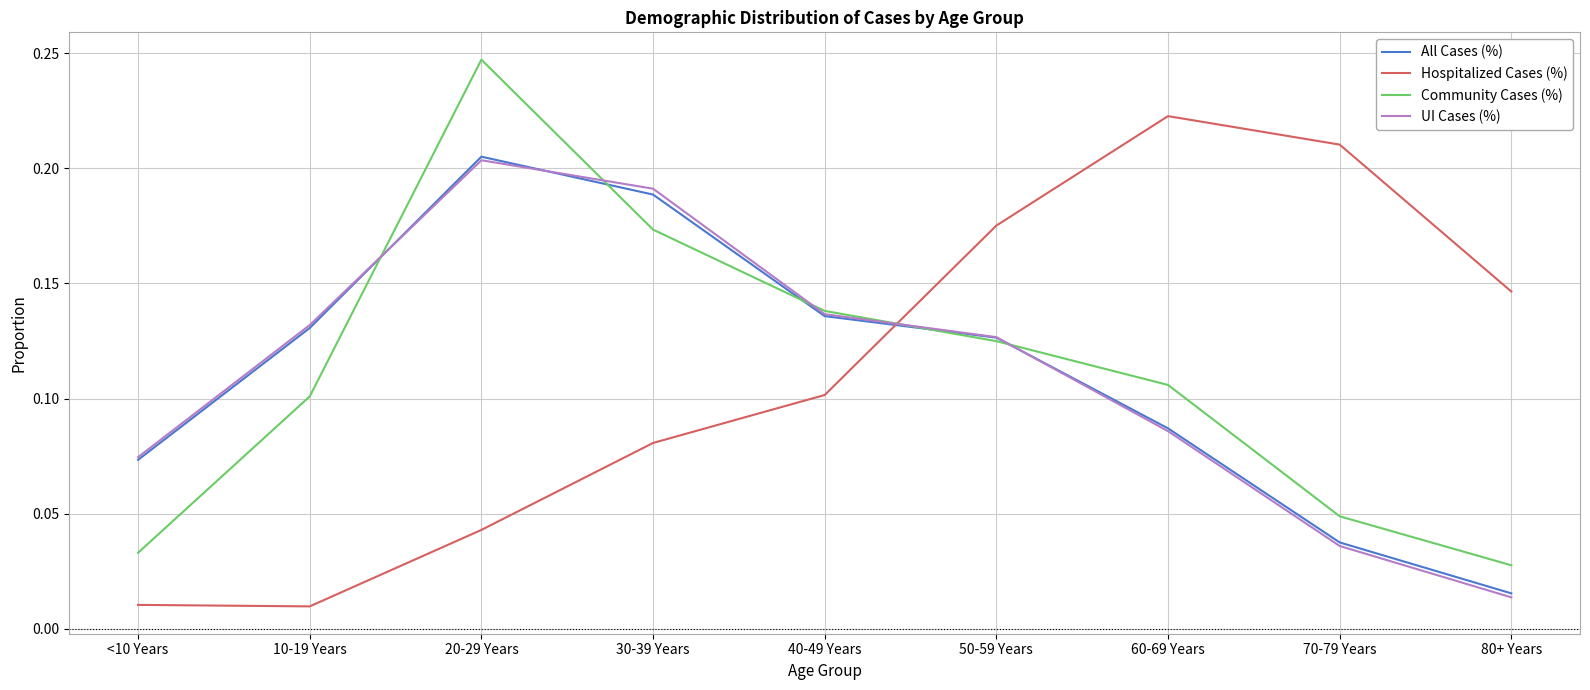

Where do Community Cases (%) and All Cases (%) first cross each other?

10-19 Years and 20-29 Years